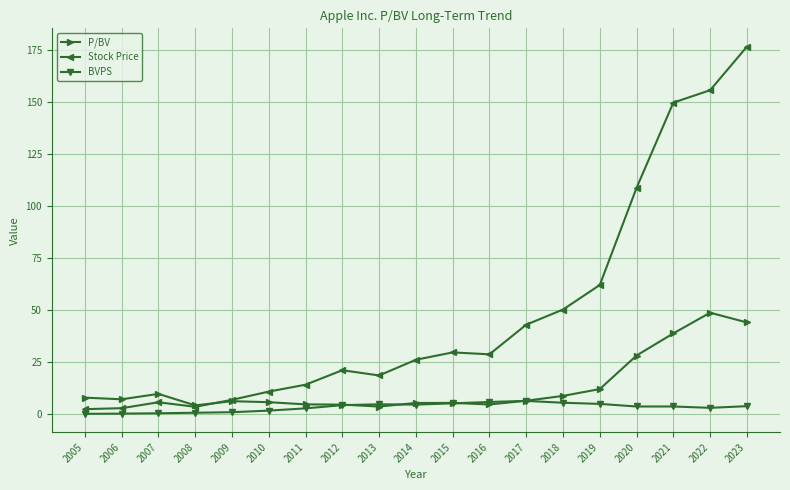

Is it true that BVPS equals 0.8 at 2008?

True